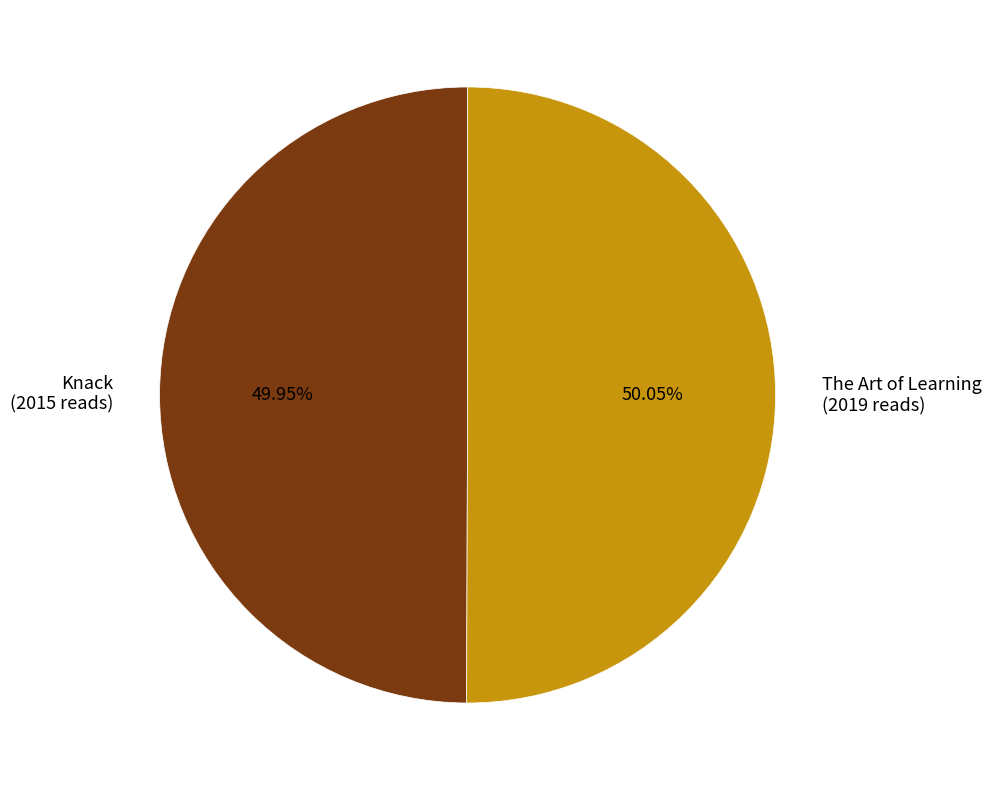

The Knack slice represents 50% of the pie. True or false?

True